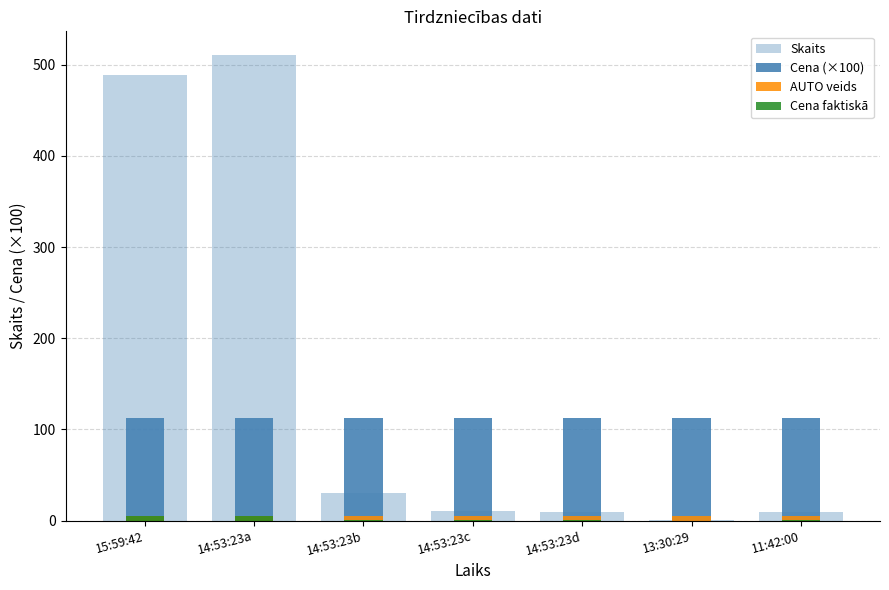

What is the value of the Cena faktiskā bar at the 7th from the left?

0.1